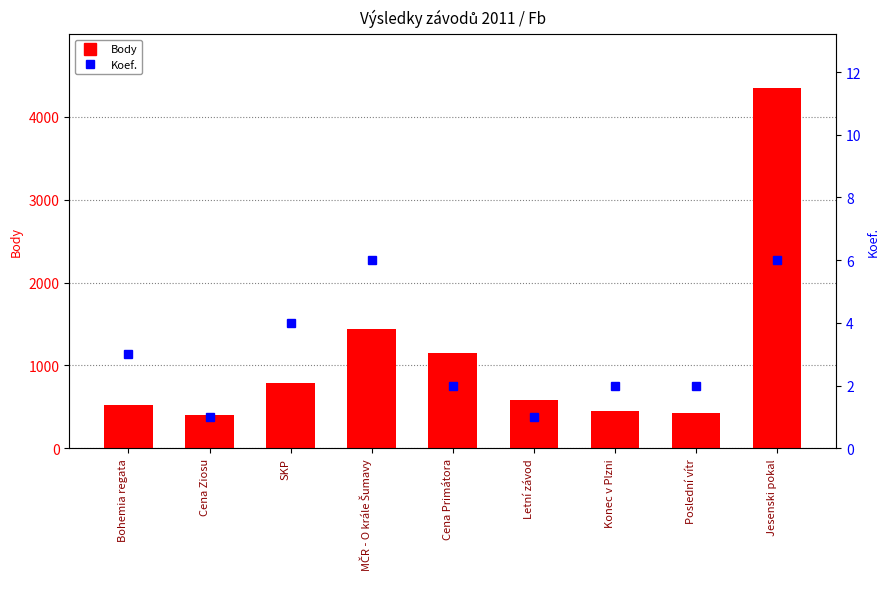

What is the total value across all series at SKP?

796